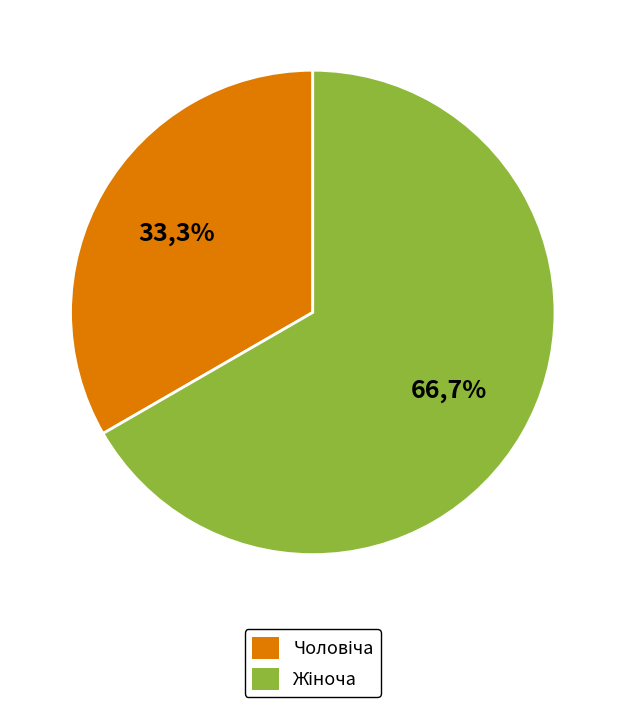

To the nearest percent, what is the difference between the Чоловіча and Жіноча slice percentages?

33%